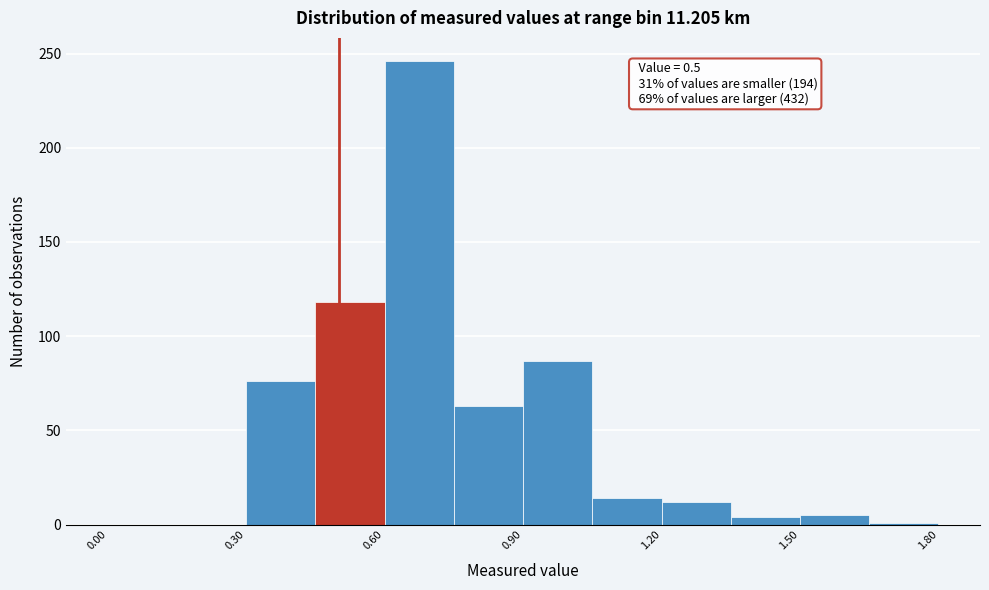

Around what value on the x-axis is the tallest bar? Give the approximate position of its centre, as read against the axis.

0.70